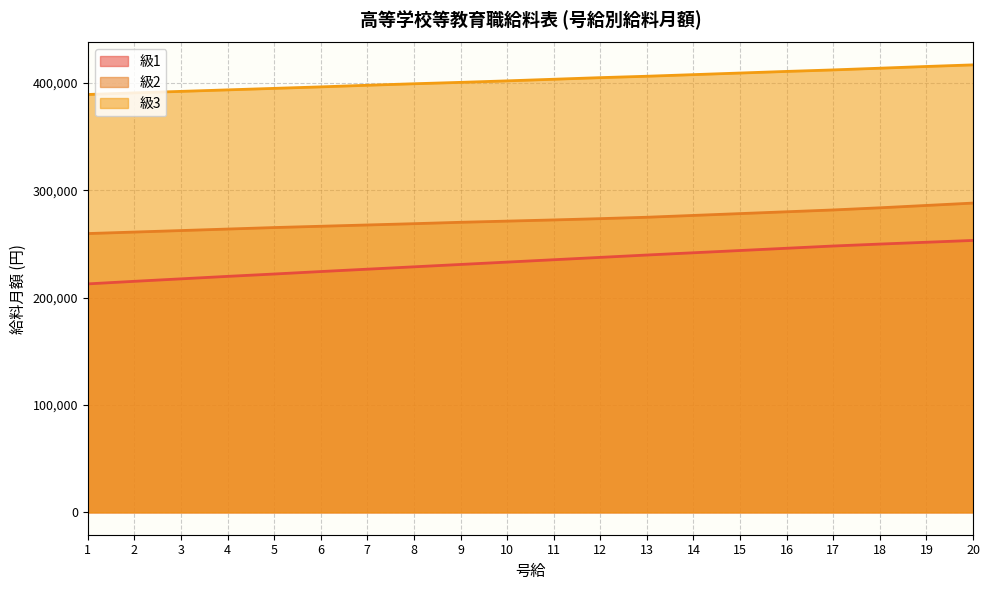

Rank the series by their average value, from highest to lowest.

級3, 級2, 級1